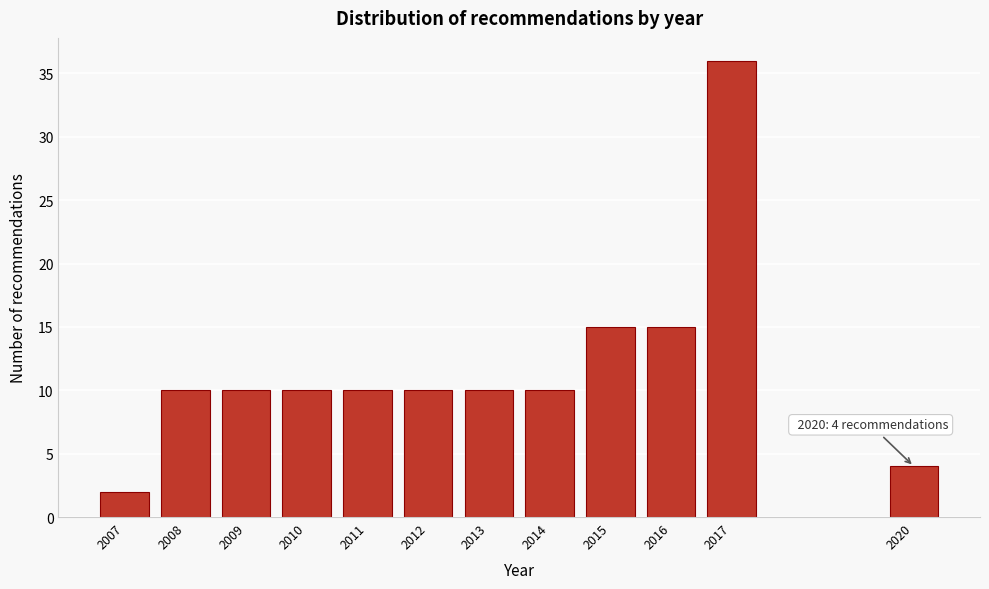

Reading left to right, list all the values displayed in this chart.

2007=2	2008=10	2009=10	2010=10	2011=10	2012=10	2013=10	2014=10	2015=15	2016=15	2017=36	2020=4